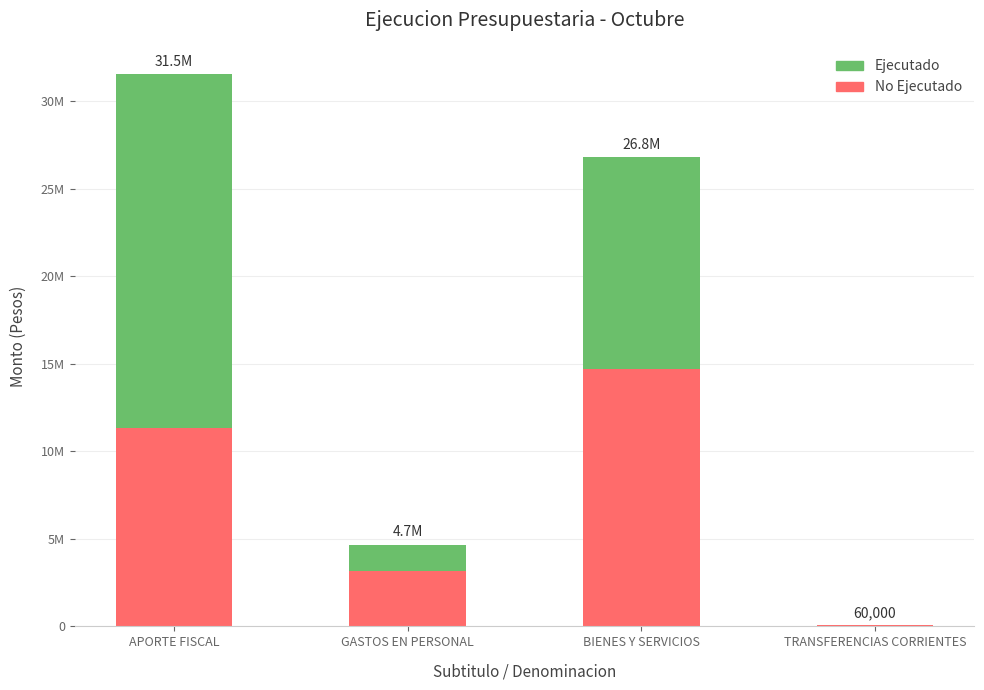

What is the label of the 3rd bar from the right?

GASTOS EN PERSONAL